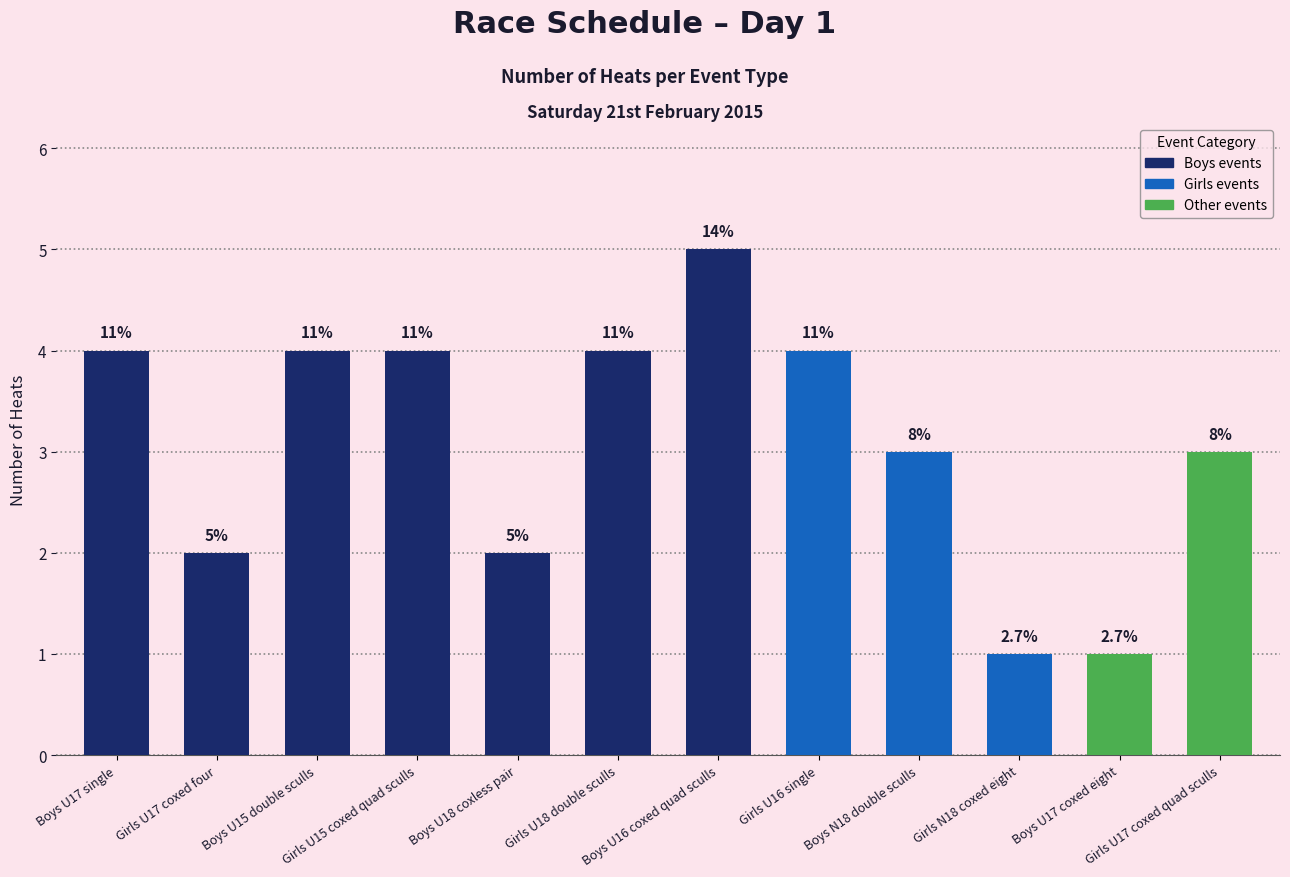

What is the label of the 6th bar from the right?

Boys U16 coxed quad sculls